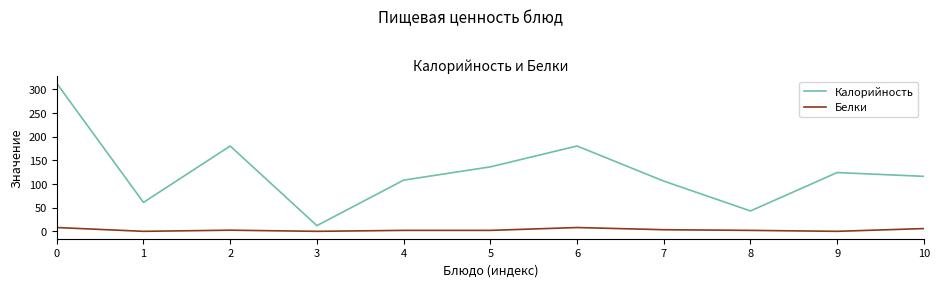

True or false: Белки has more than 0 interior local peaks.

True